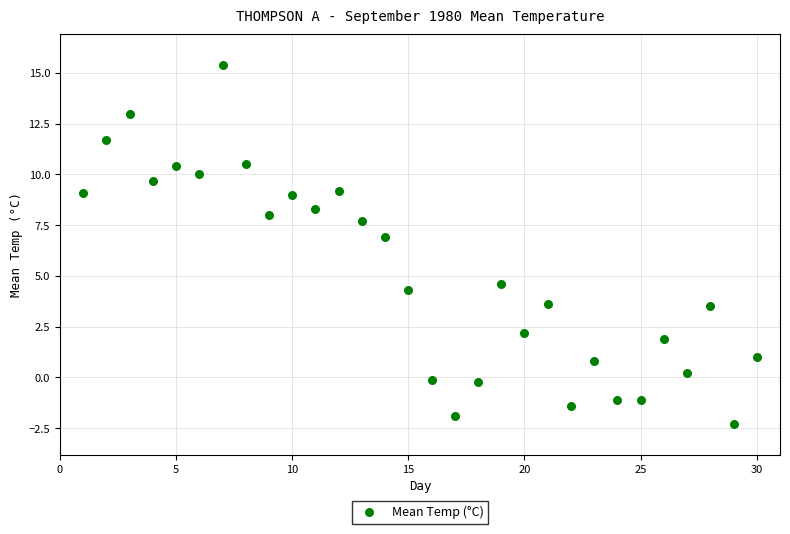

What Y value in the scatter plot is closest to 6?

6.9